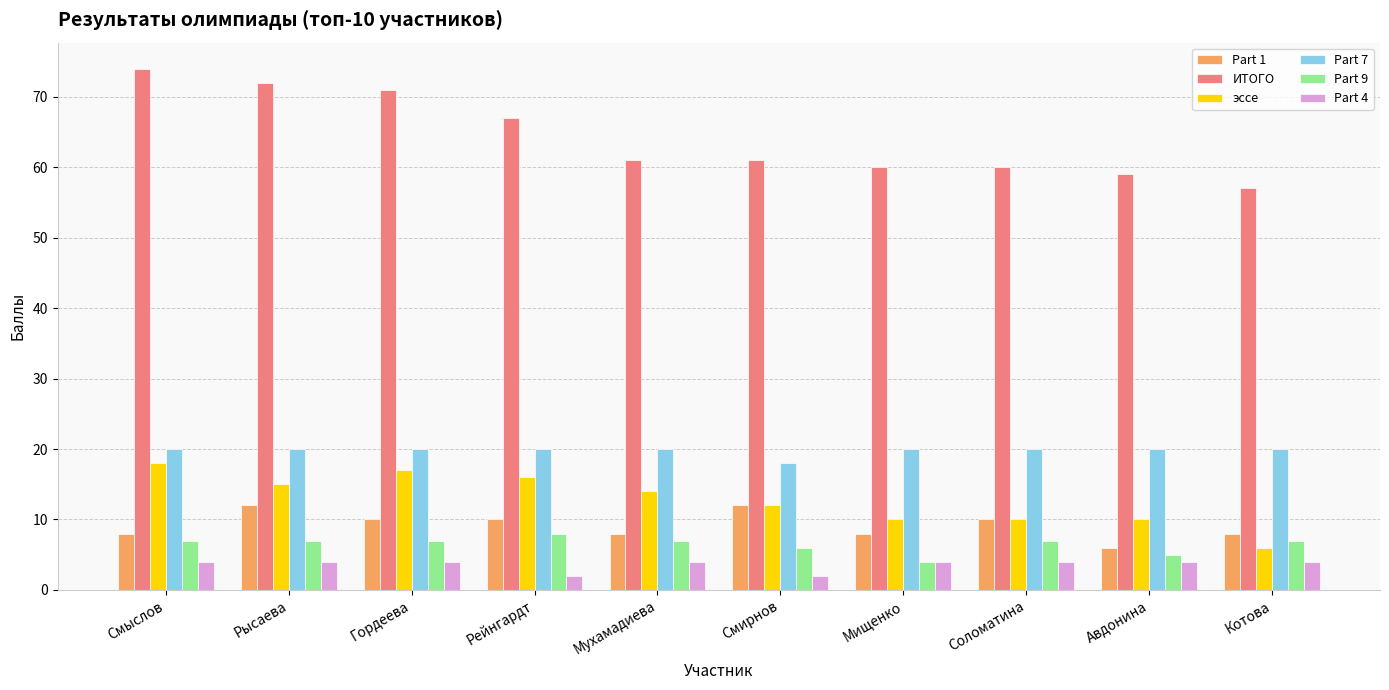

What is the label of the 3rd bar from the left?

Гордеева